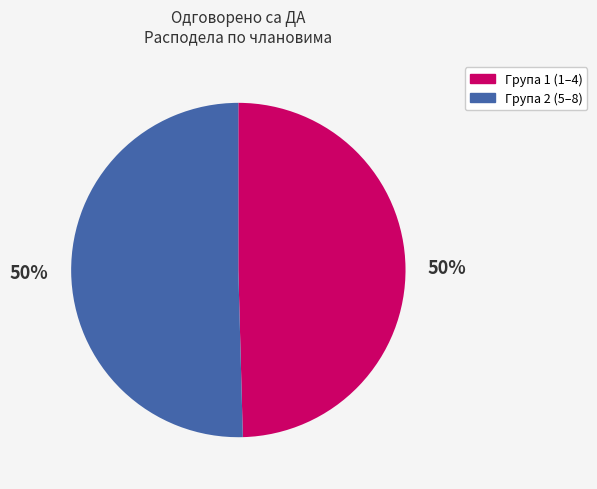

To the nearest percent, what is the average slice percentage?

50%